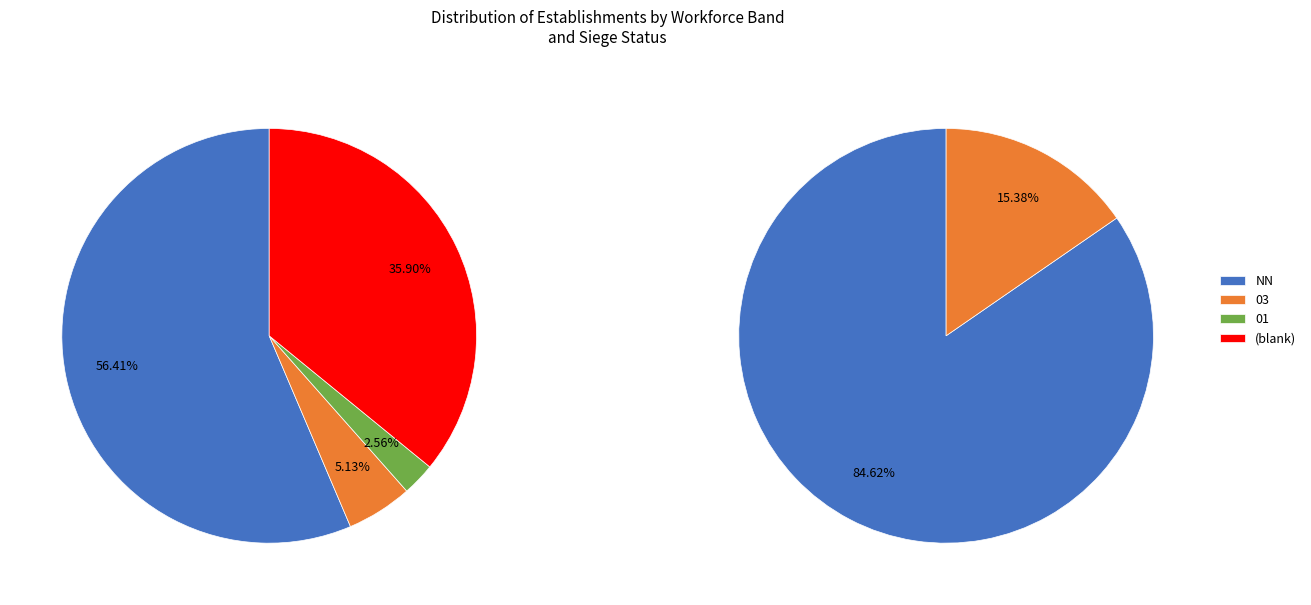

True or false: 01 accounts for 3% of the total.

True